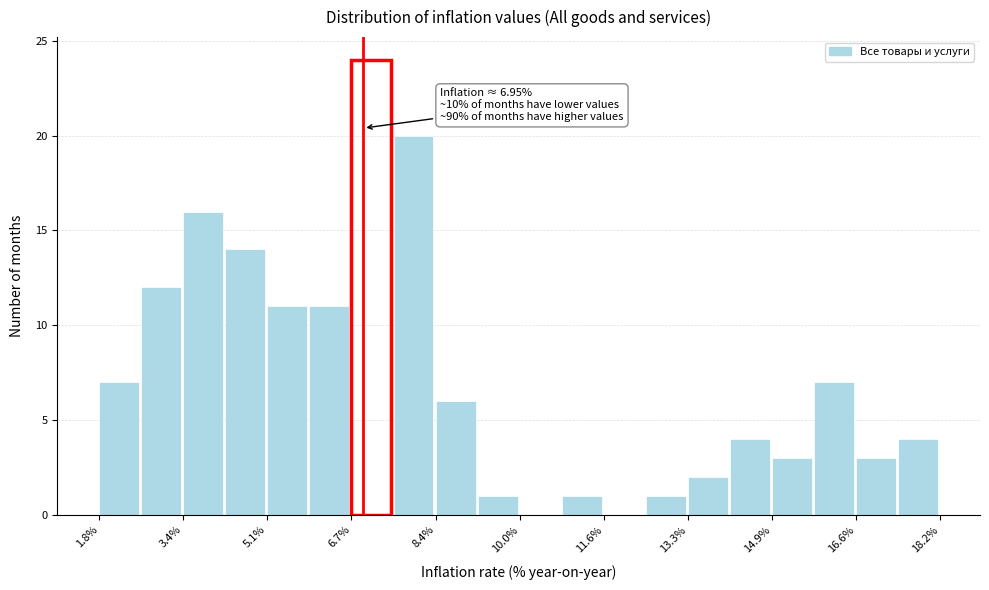

Over which range of the x-axis is the bar tallest?

6.8 to 7.6